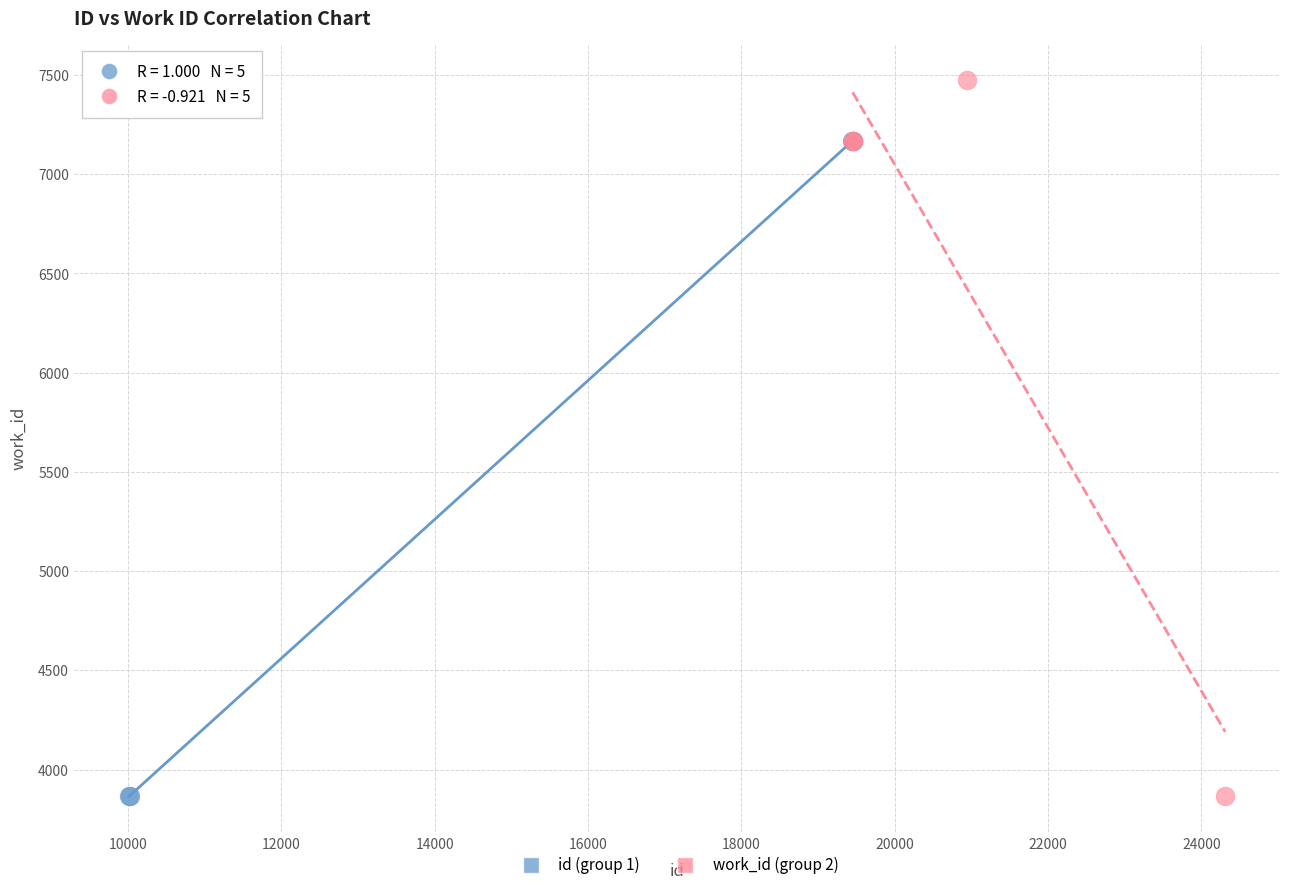

Which series reaches the maximum Y coordinate?

work_id (group 2)